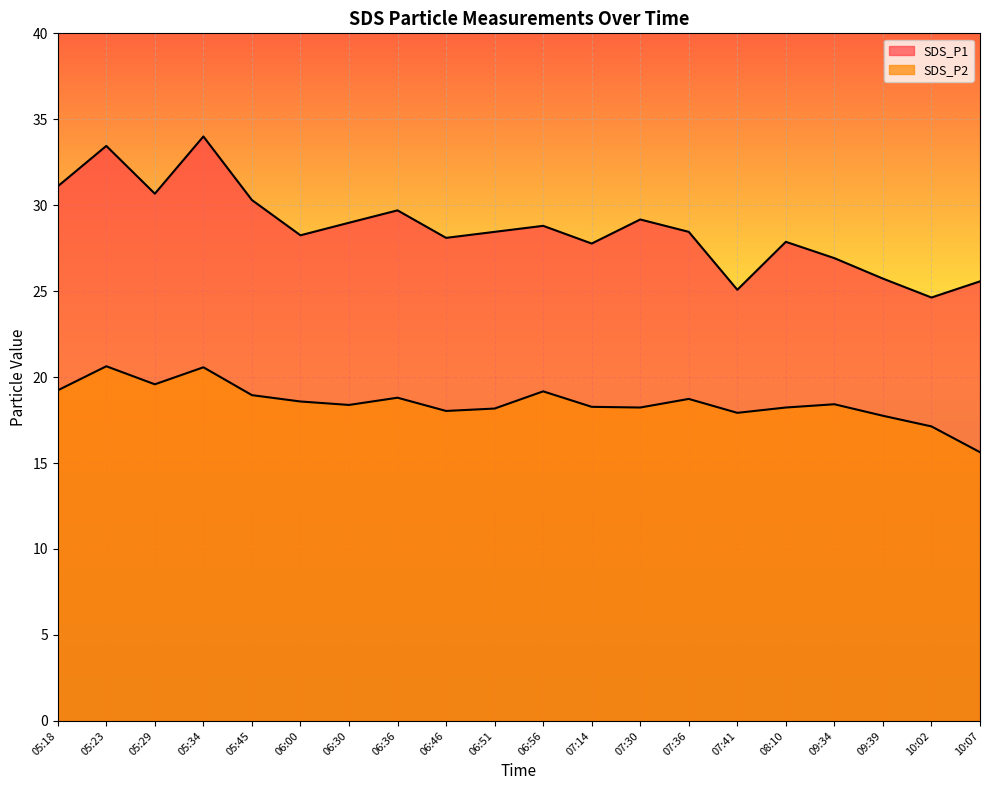

What is the label of the 5th point from the left?

05:45